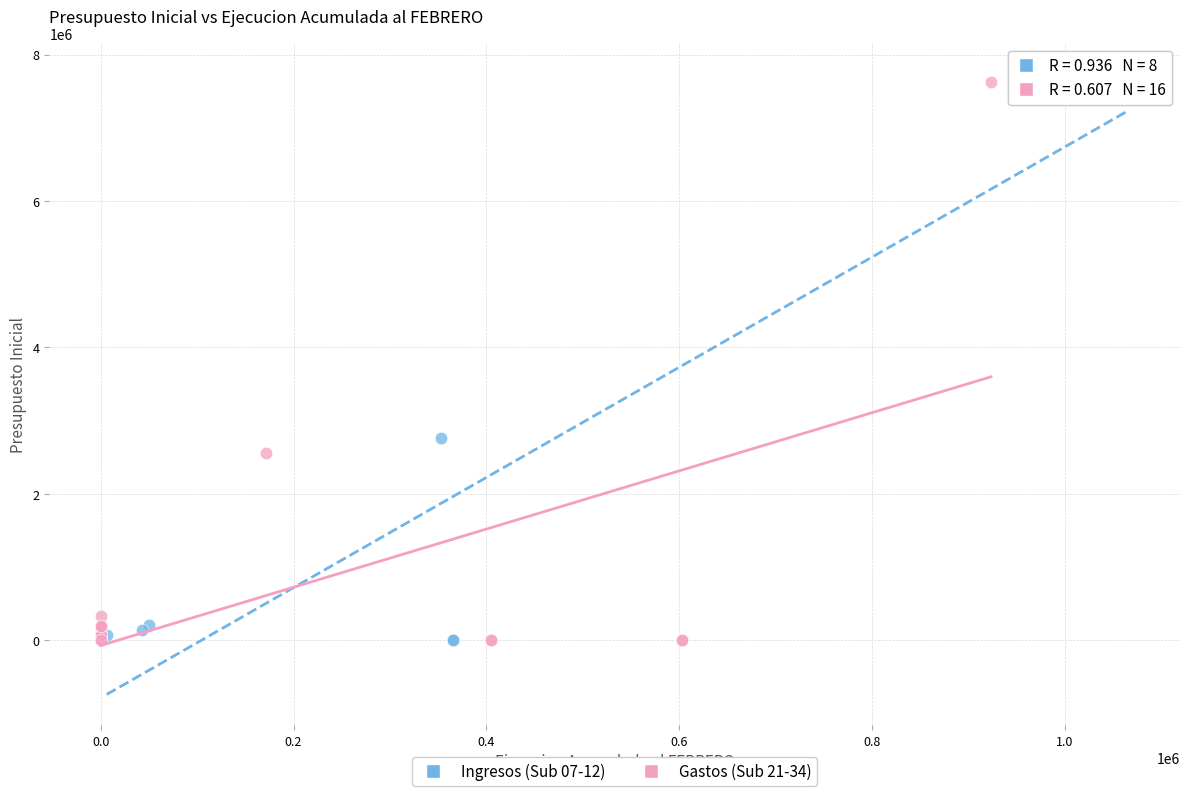

Which series has the widest spread of Y values?

Ingresos (Sub 07-12)